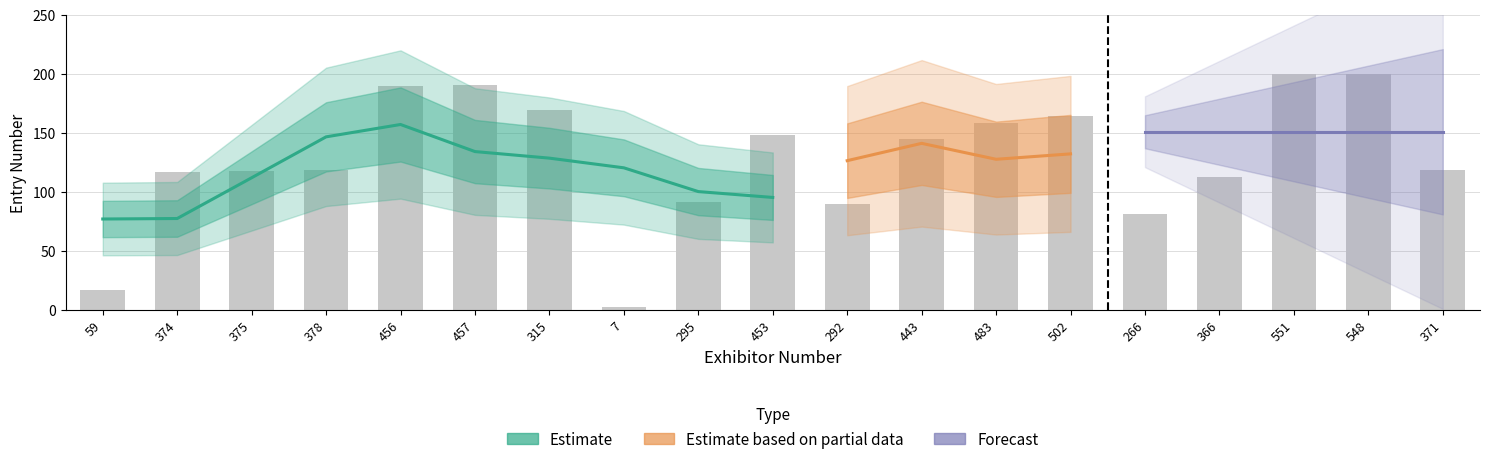

Reading right to left, list all the values displayed in this chart.

118.2	200.0	199.9	112.4	81.0	164.3	158.5	144.3	89.5	148.5	90.9	2.8	169.1	190.1	189.5	118.8	117.5	116.7	16.9